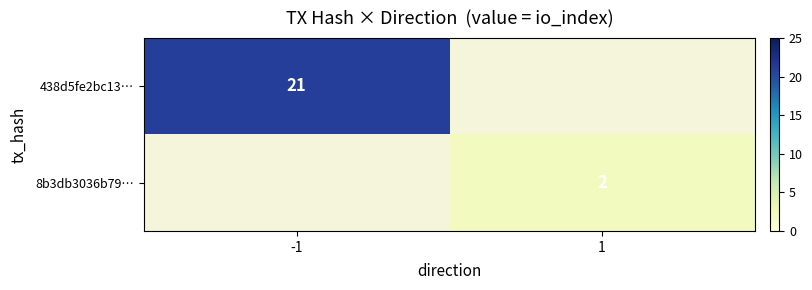

At which category does the chart reach its peak across all series?

-1